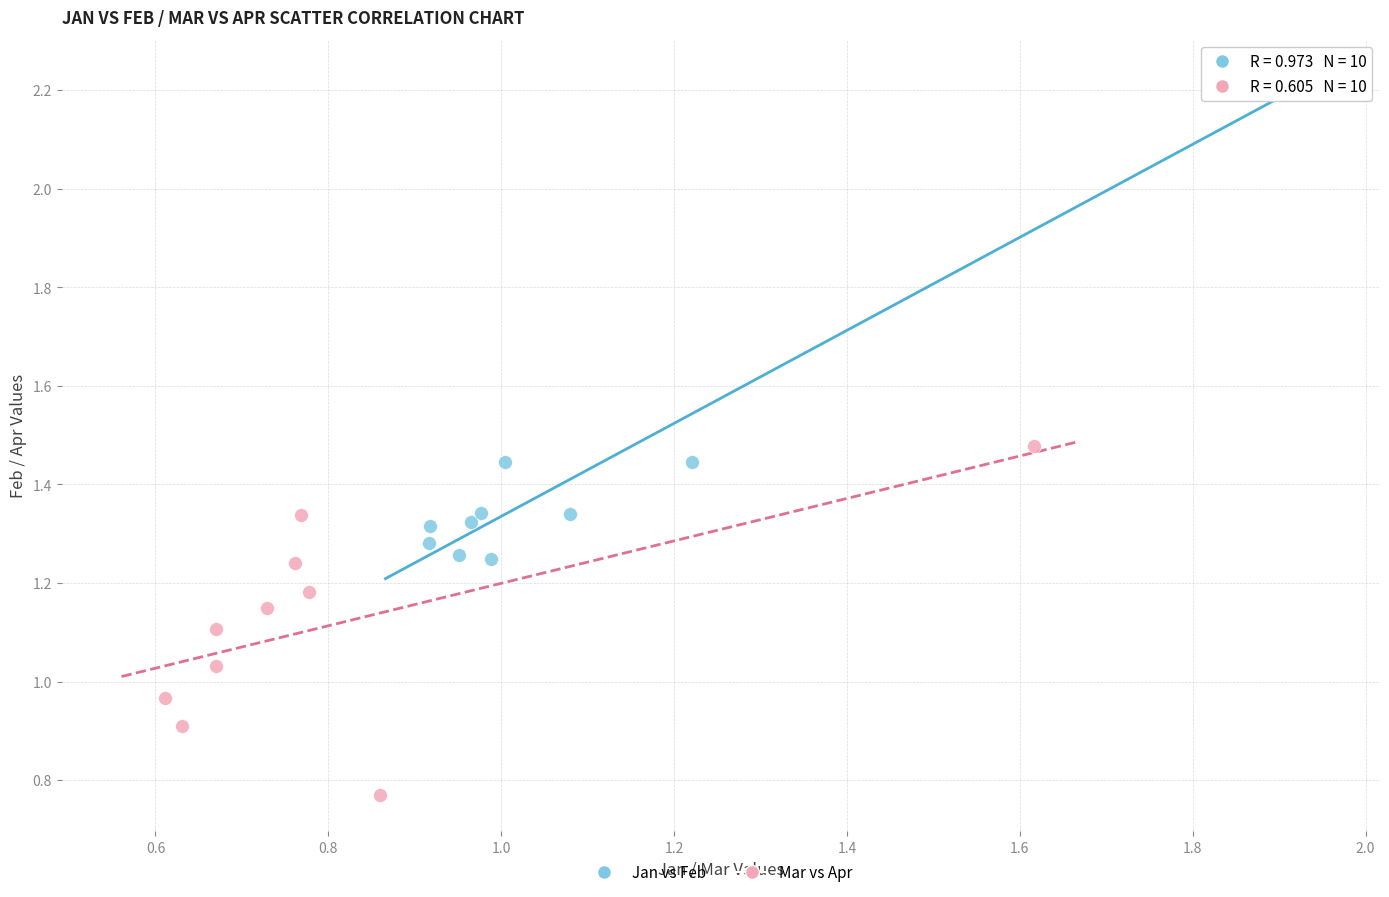

Which series reaches the minimum Y coordinate?

Mar vs Apr